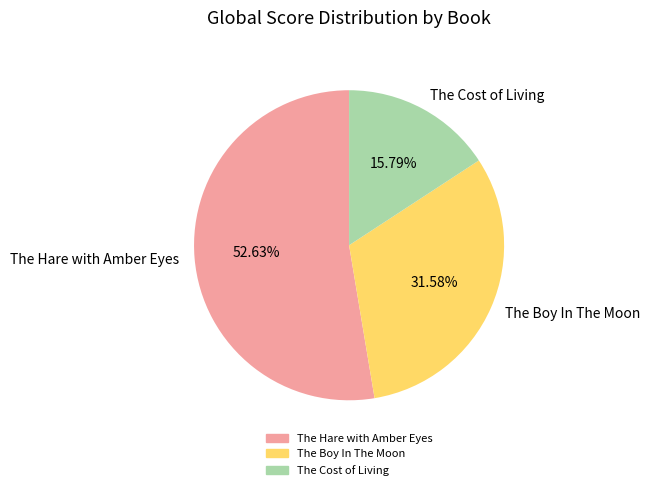

Approximately how many times larger is the value at The Hare with Amber Eyes compared to The Boy In The Moon?

1.7